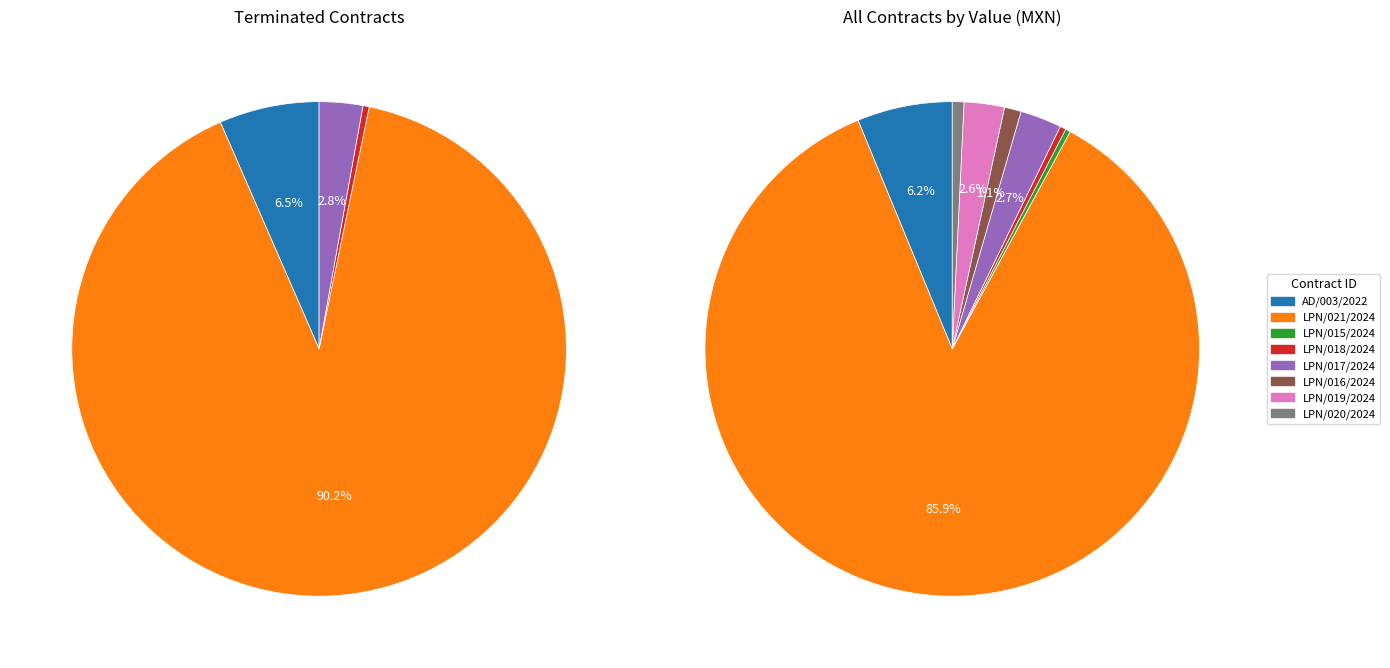

Does INFO/DAF/LPN/021/2024 represent more than half of the total?

Yes